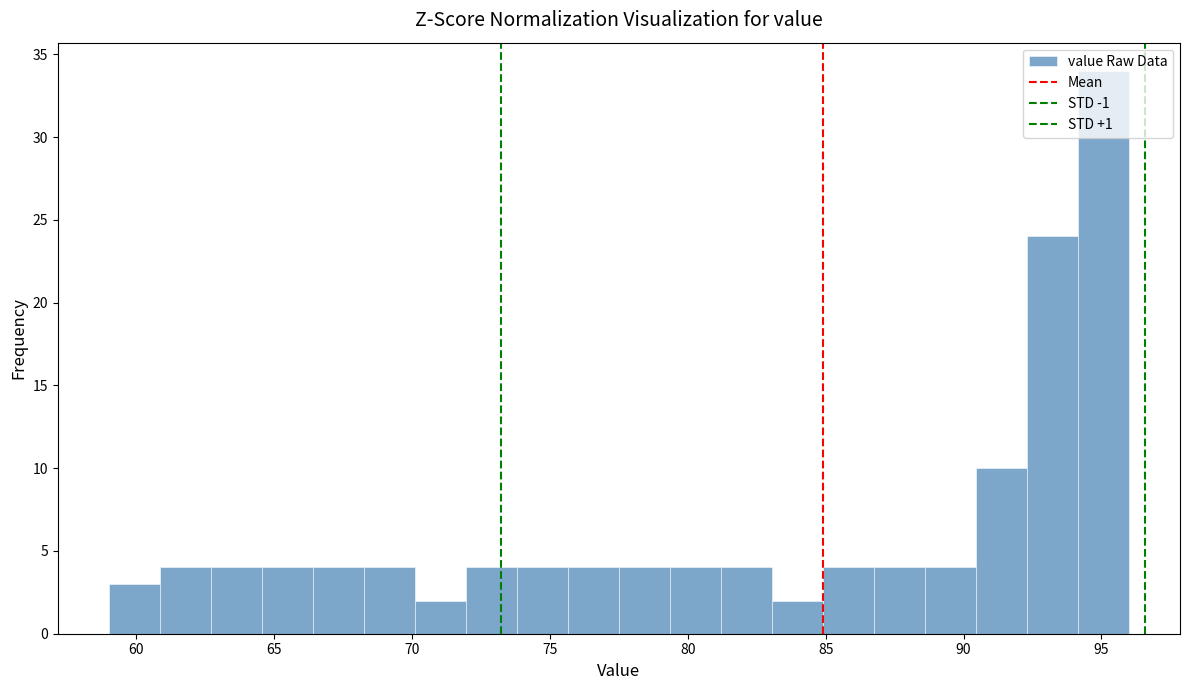

Read against the x-axis, roughly where is the centre of the tallest bar?

95.0